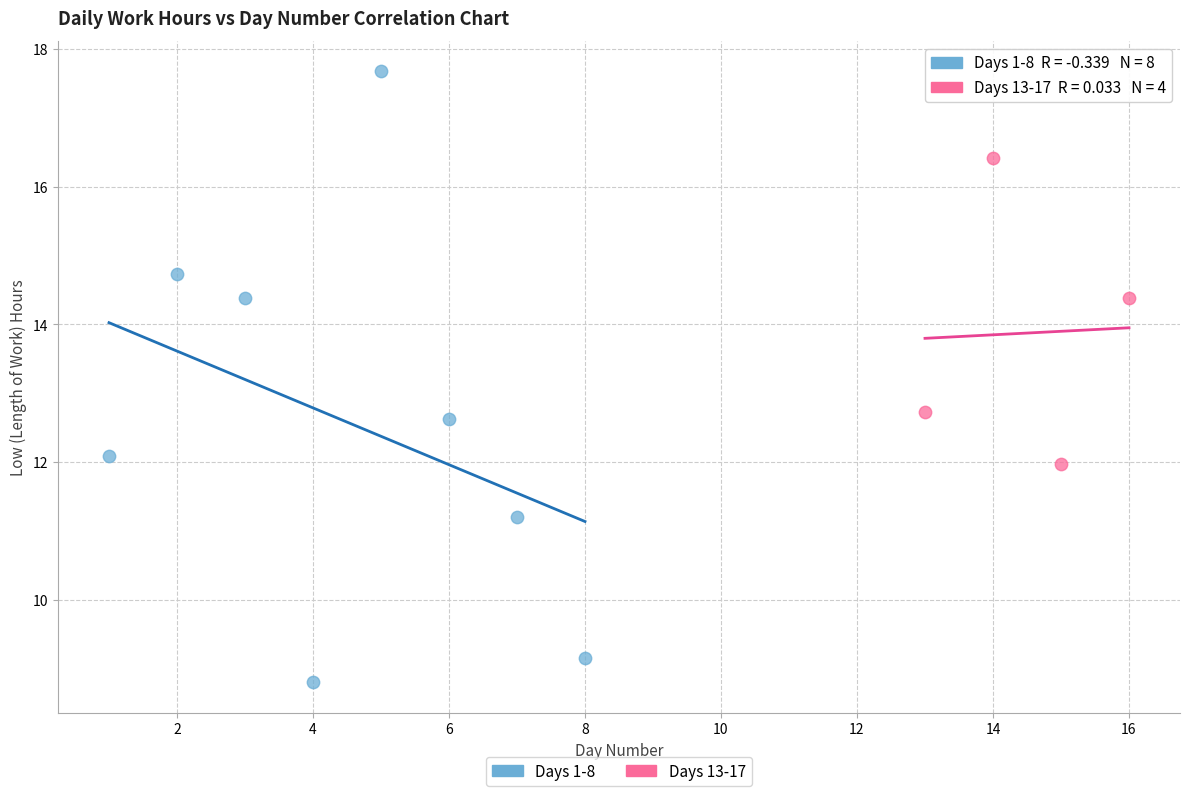

Which series has the largest Y range (max minus min)?

Days 1-8